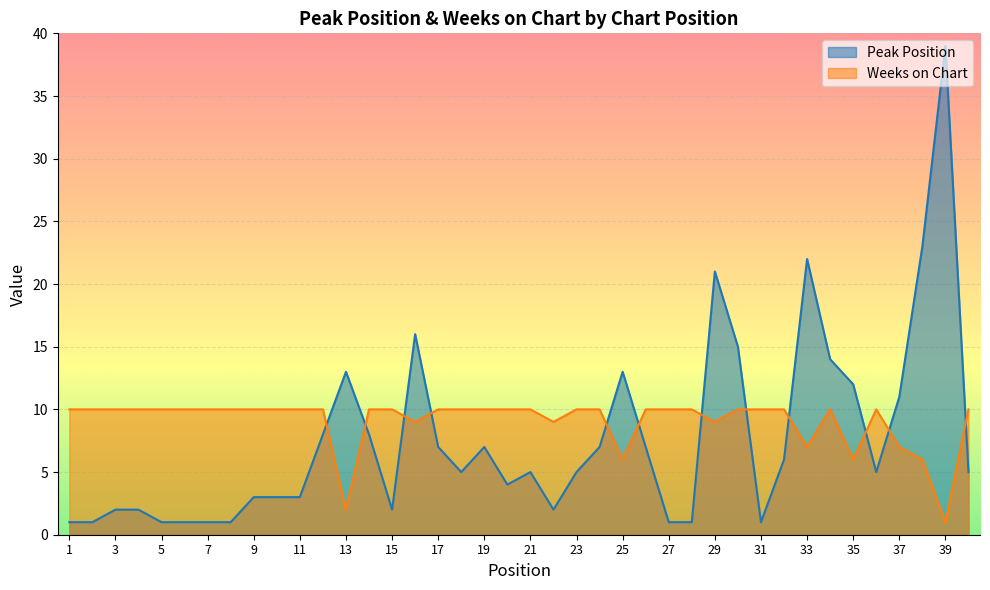

How many values in the Peak Position series exceed 5?

18